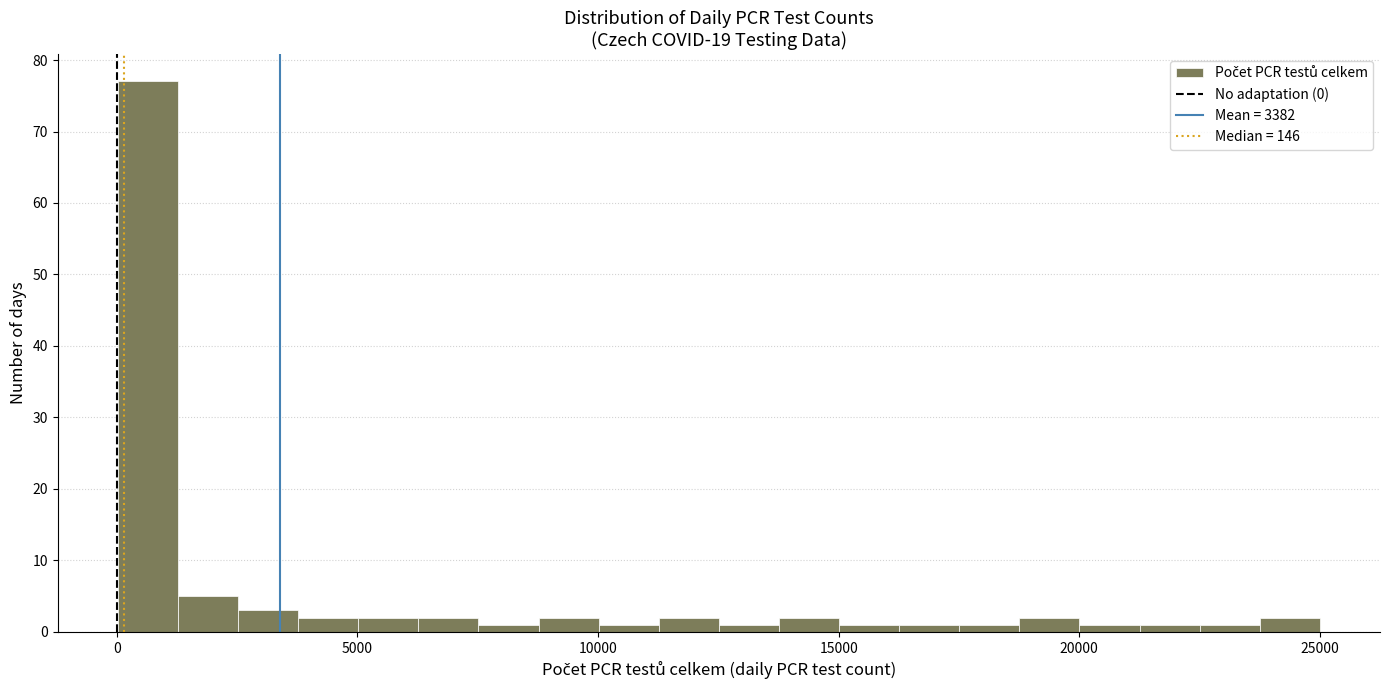

Around what value on the x-axis is the tallest bar? Give the approximate position of its centre, as read against the axis.

500